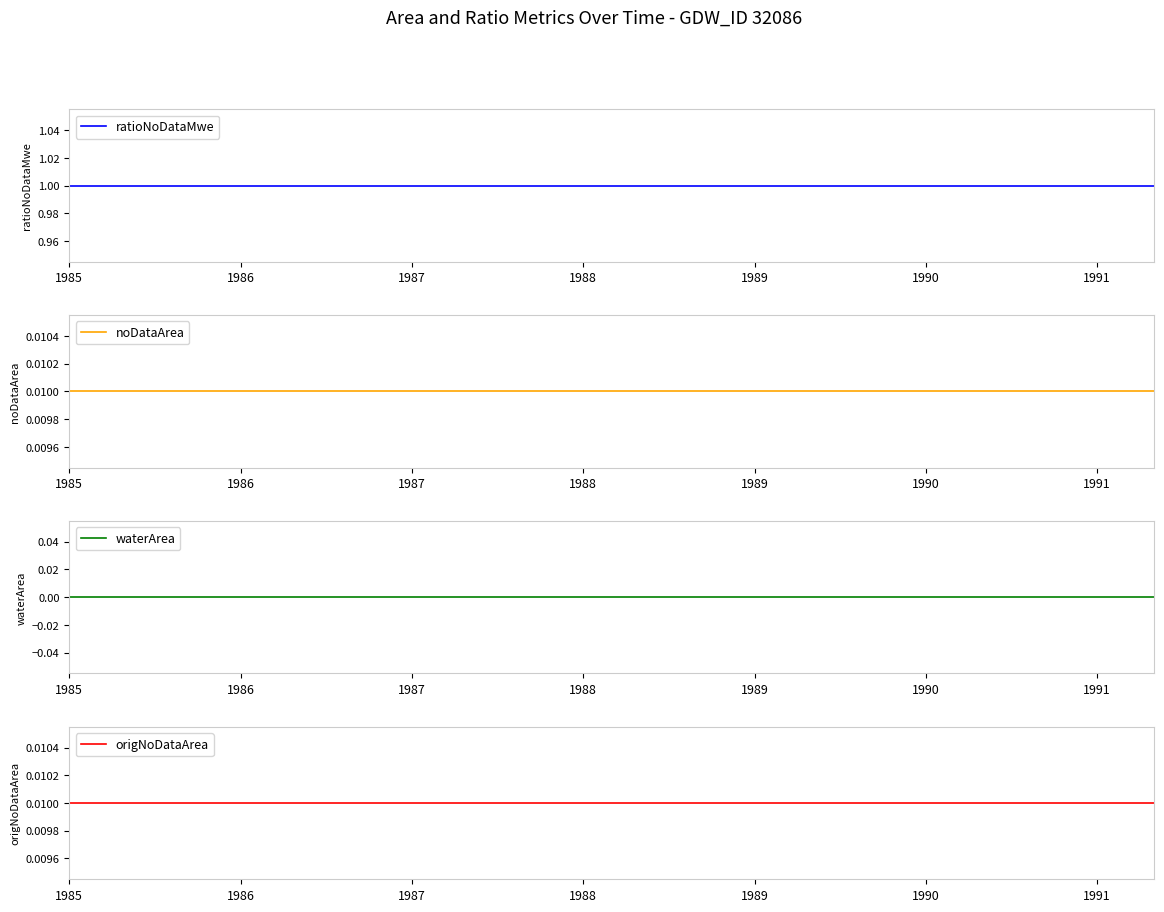

Does the chart have visible grid lines?

No